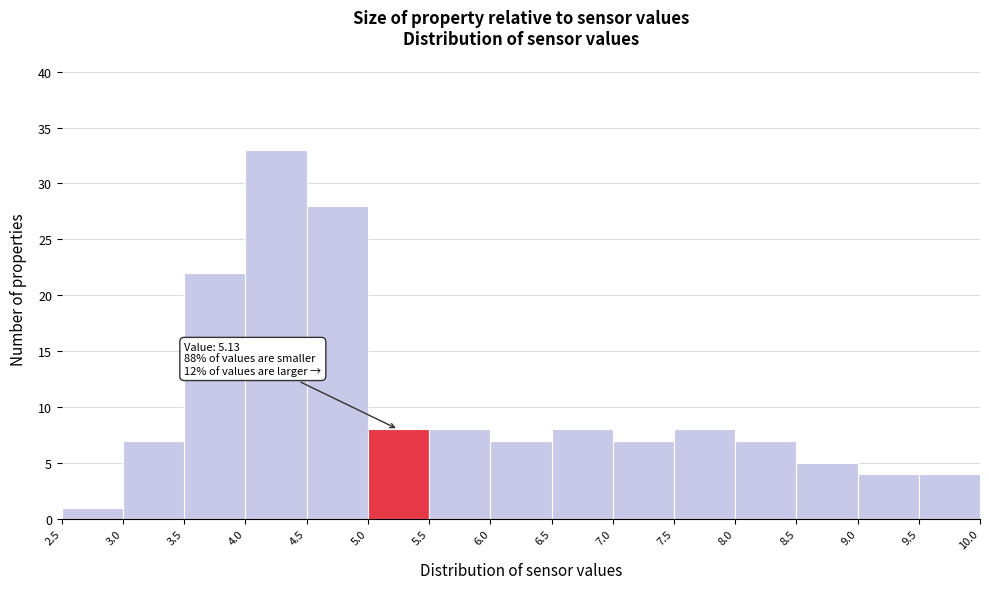

Over which range of the x-axis is the bar tallest?

4.0 to 4.5